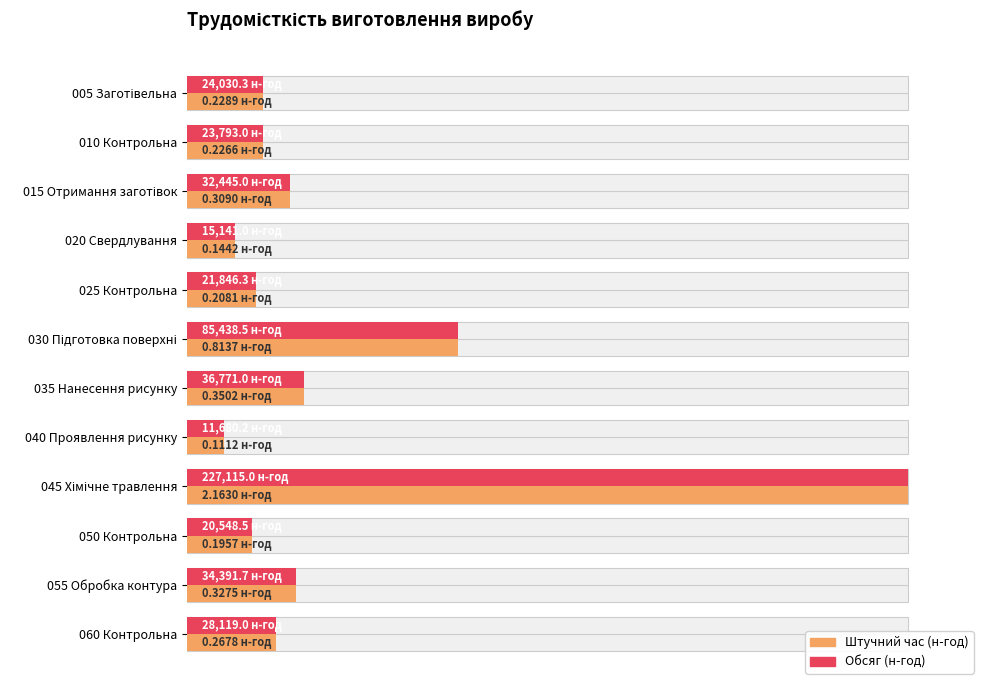

The value of Обсяг (н-год) at 055 Обробка контура is 6.3. True or false?

False